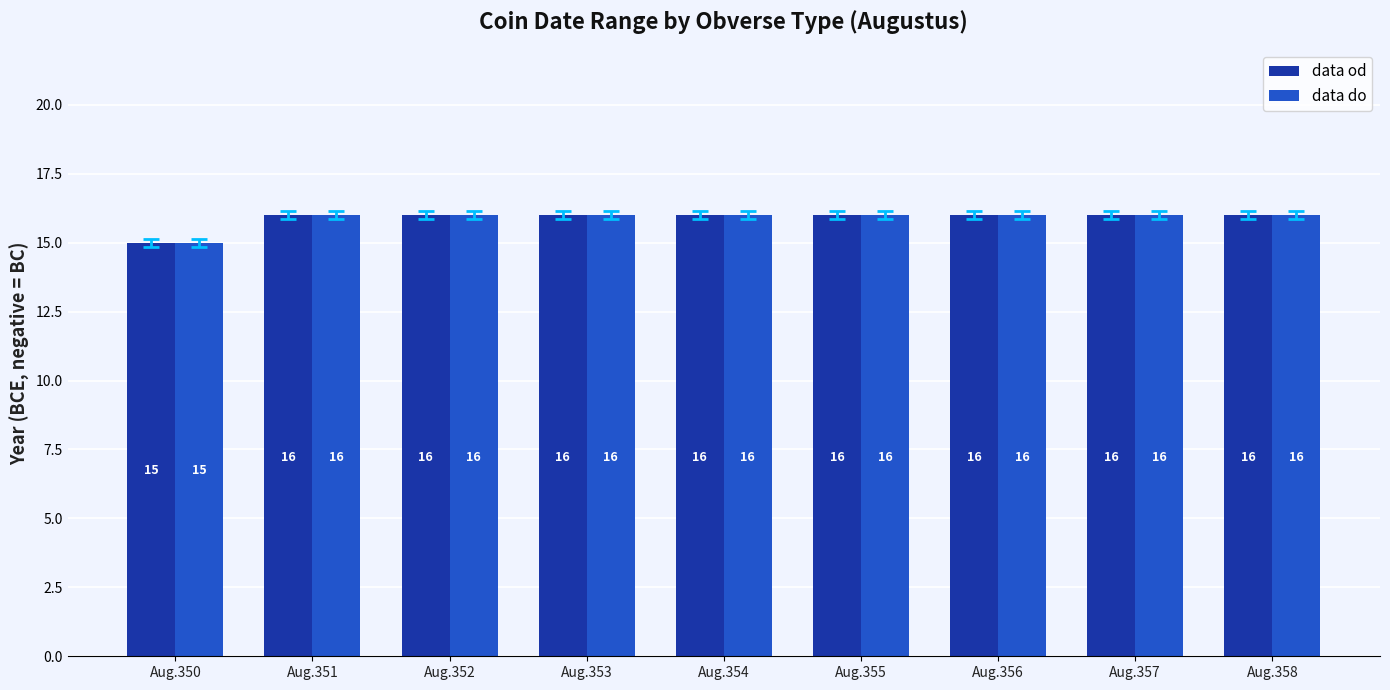

How many categories are shown in the chart?

9